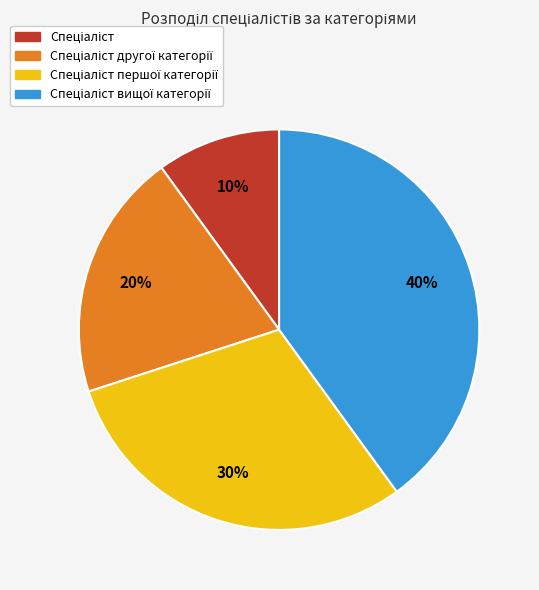

To the nearest percent, what is the average slice percentage?

25%